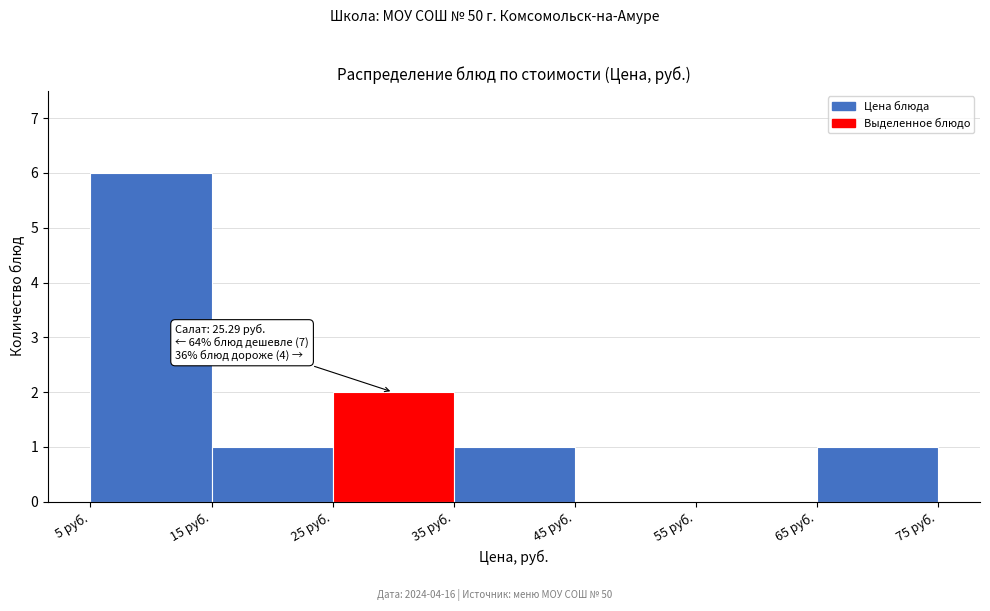

Which range on the x-axis has the tallest bar?

5 to 15